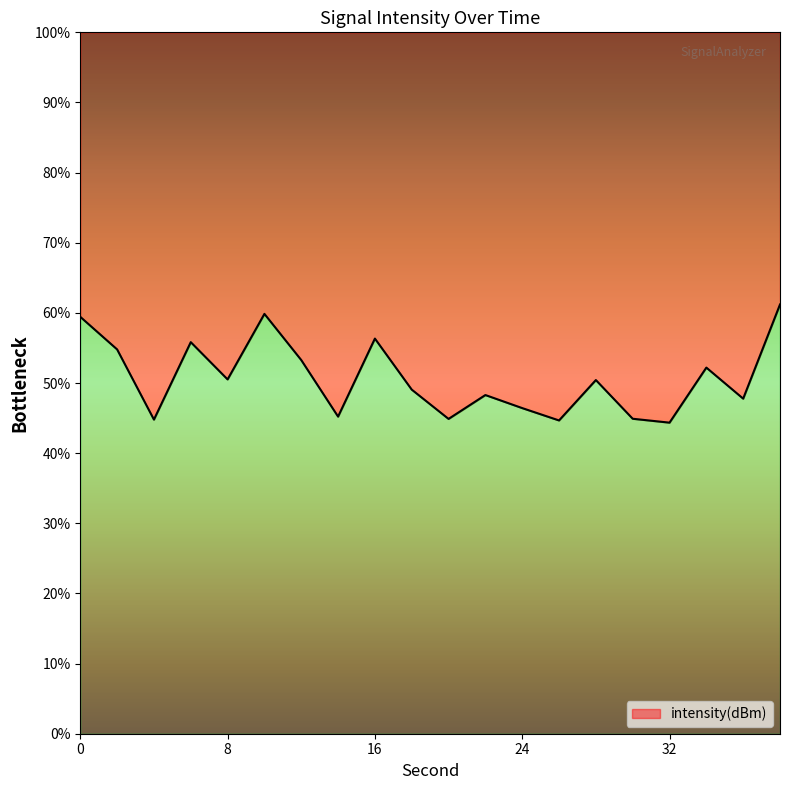

Rank the categories by value from highest to lowest.

38, 10, 0, 16, 6, 2, 12, 34, 8, 28, 18, 22, 36, 24, 14, 30, 20, 4, 26, 32